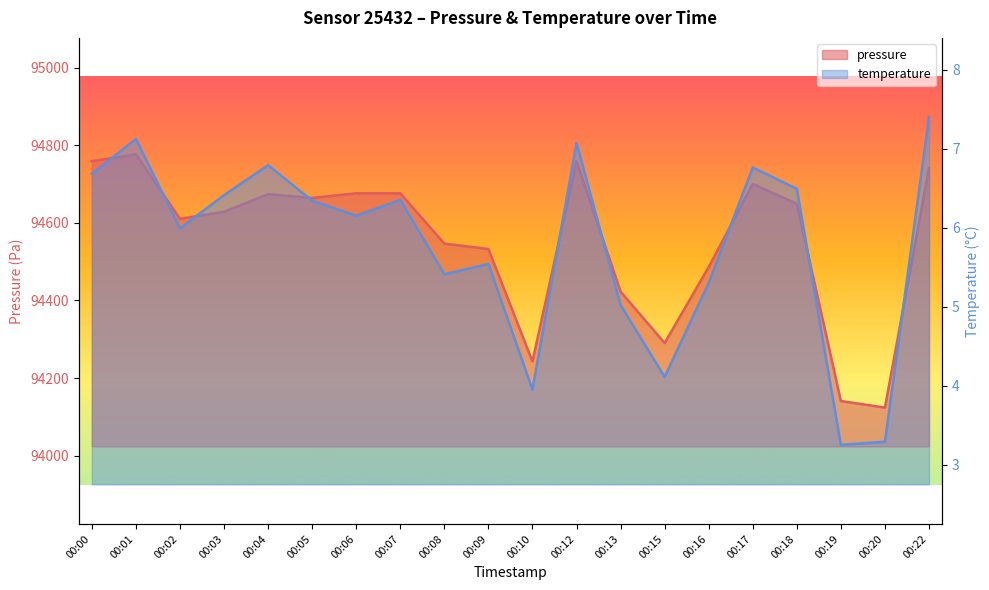

Is it true that pressure equals 94741.1 at 00:22?

True